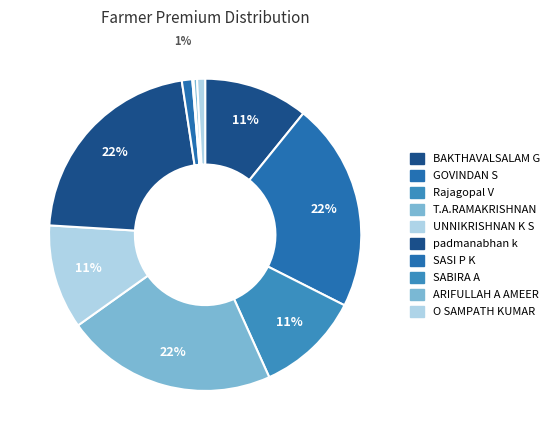

Which slice is the smallest?

SABIRA A